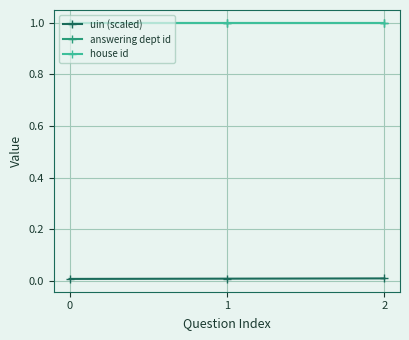

Does the chart display data point markers on the line(s)?

Yes